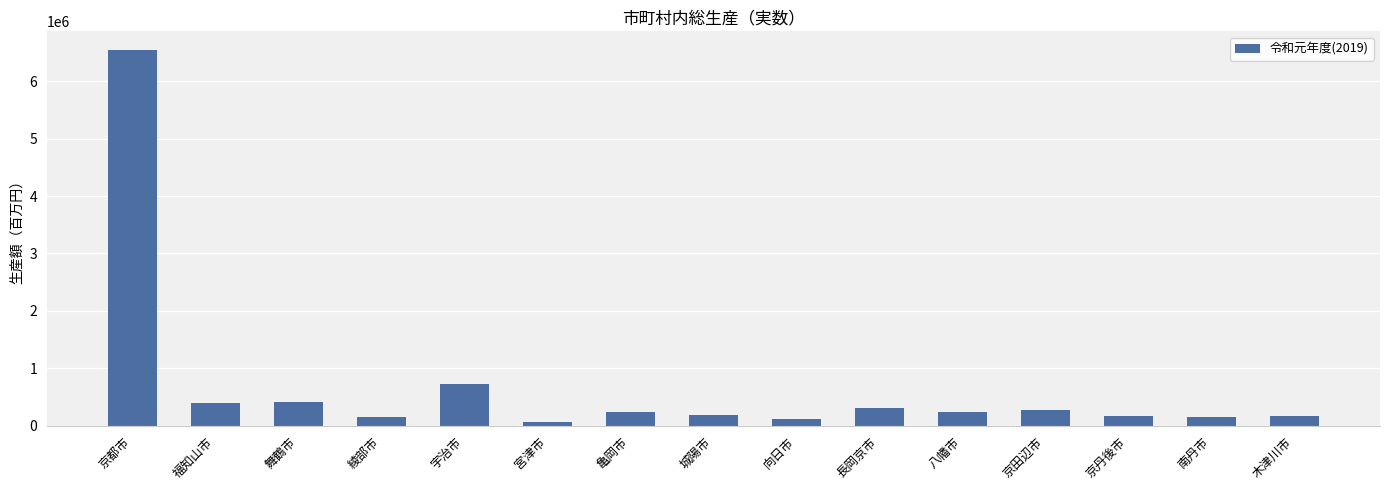

What is the change in value from 京都市 to 舞鶴市?

-6136248